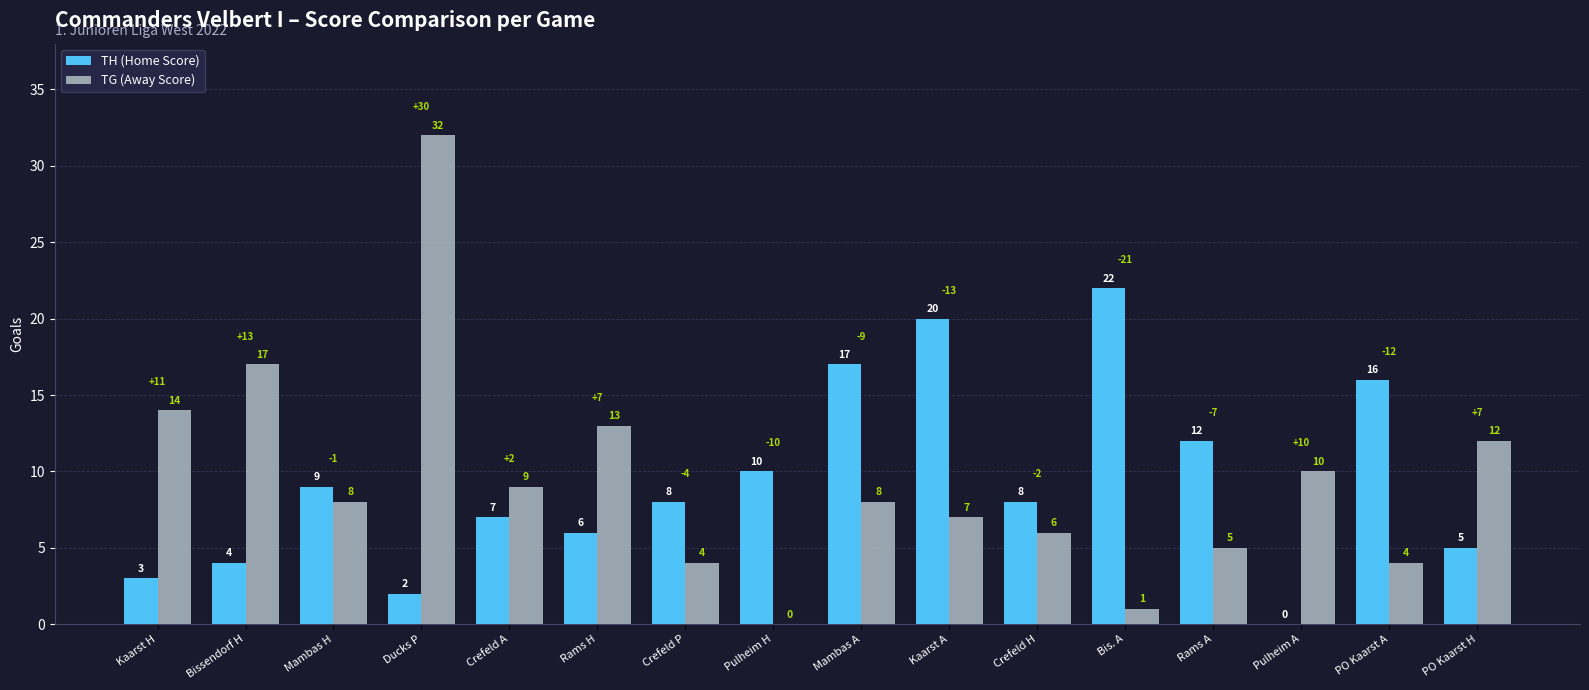

Reading left to right, extract all data points from this chart.

TH (Home Score): 3	4	9	2	7	6	8	10	17	20	8	22	12	0	16	5
TG (Away Score): 14	17	8	32	9	13	4	0	8	7	6	1	5	10	4	12